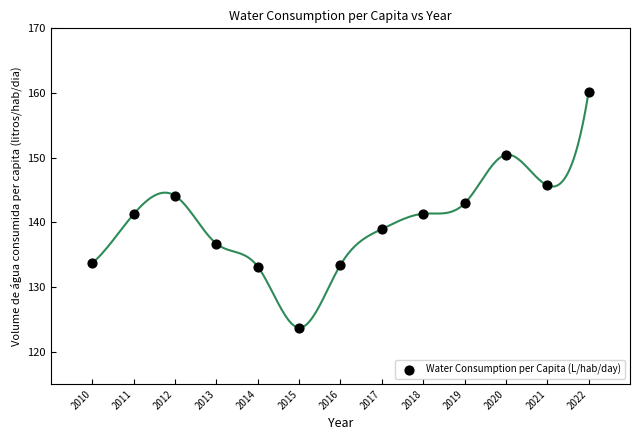

What is the range of X values (max minus min)?

12.0